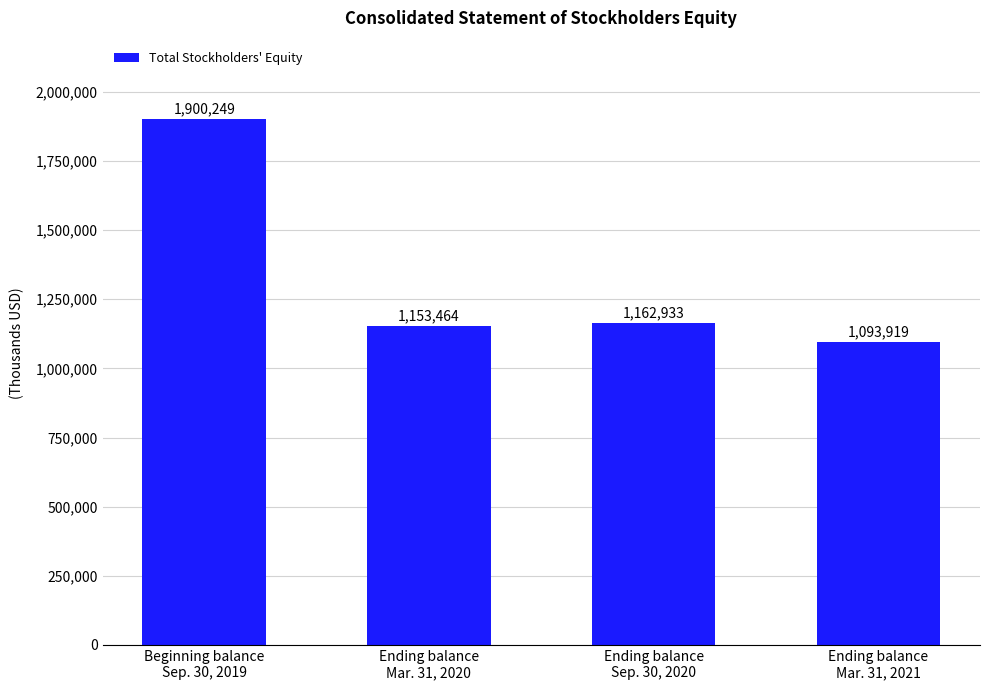

Are the bars horizontal?

No